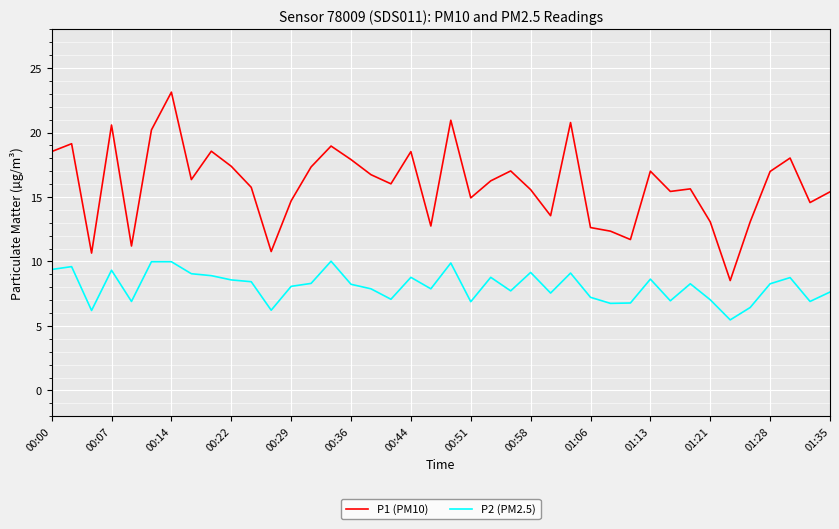

Which series has the largest range (max minus min)?

P1 (PM10)